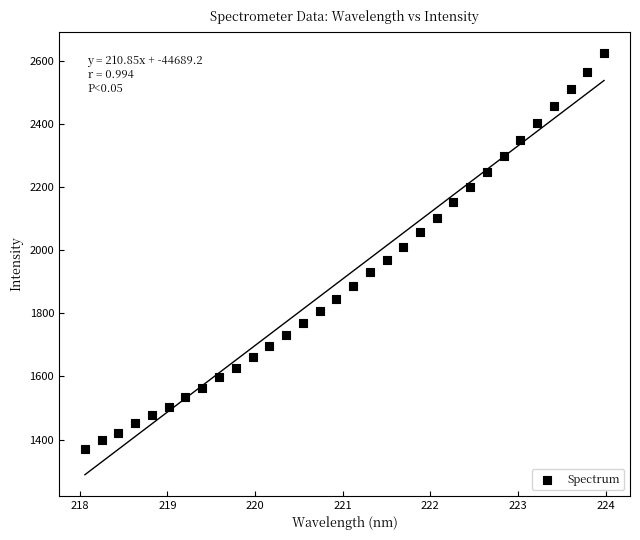

What is the range of X values (max minus min)?

5.9